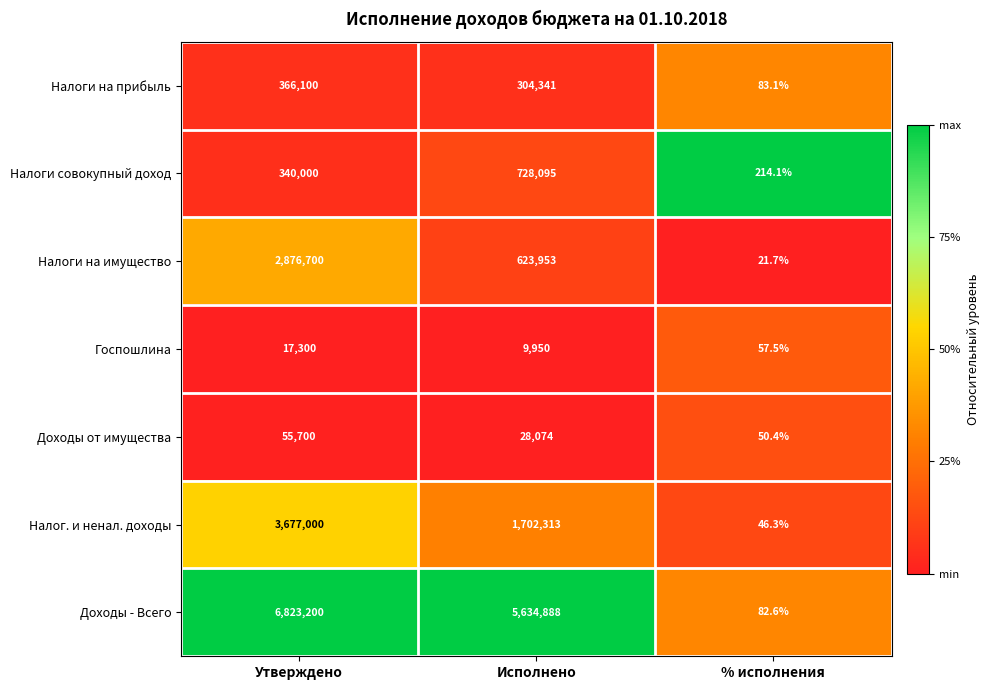

What is the minimum value shown in the chart?

21.7